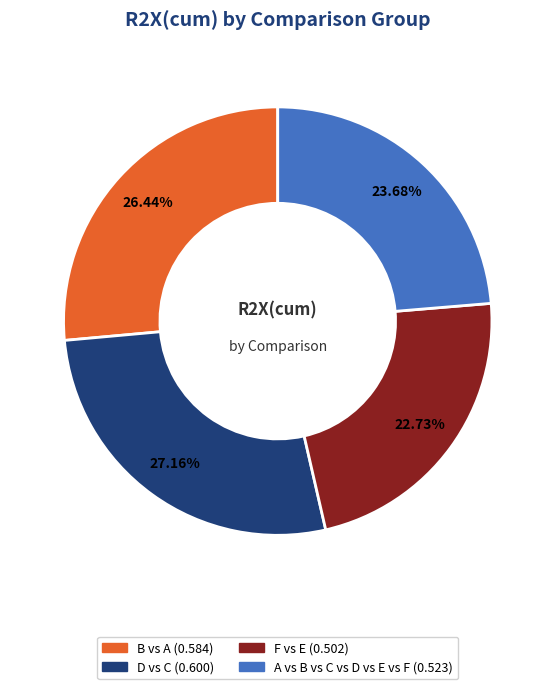

How many segments does this pie chart have?

4